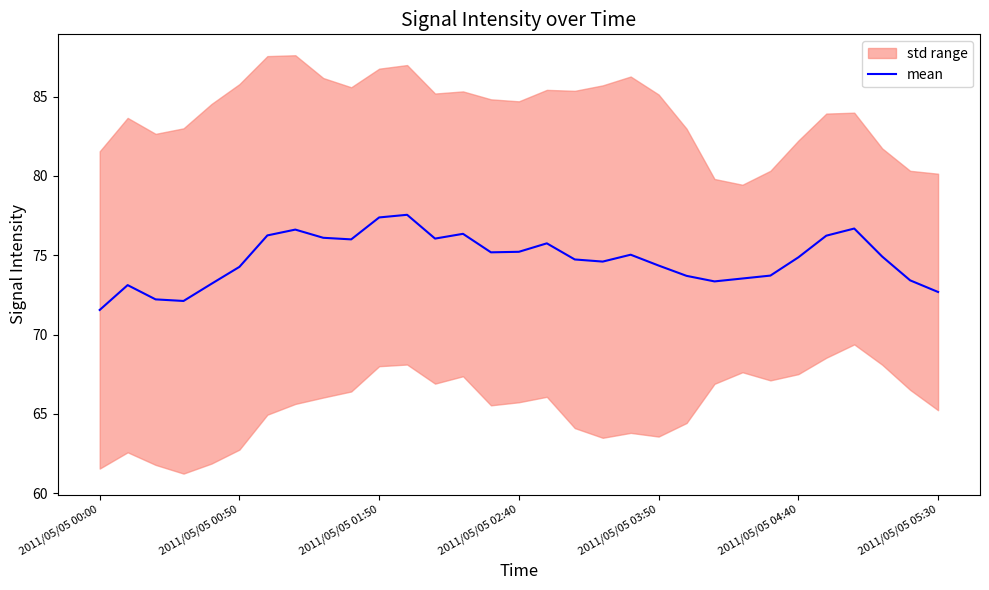

What is the lowest value of the mean series?

71.6